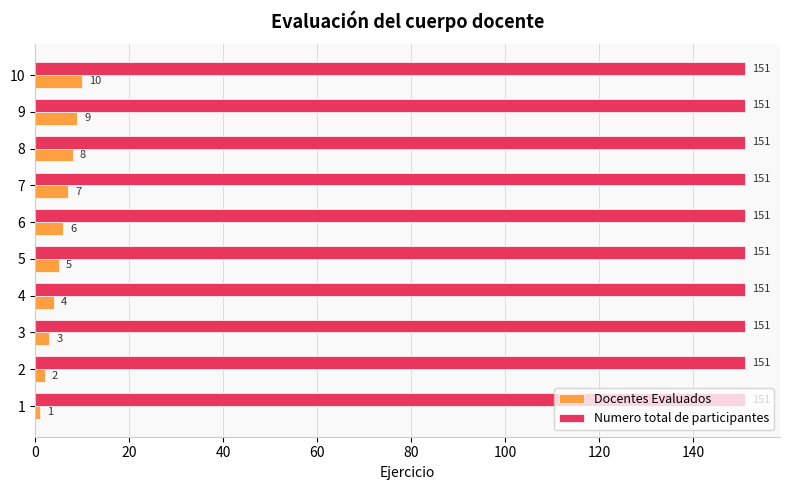

Rank the series by their average value, from highest to lowest.

Numero total de participantes, Docentes Evaluados